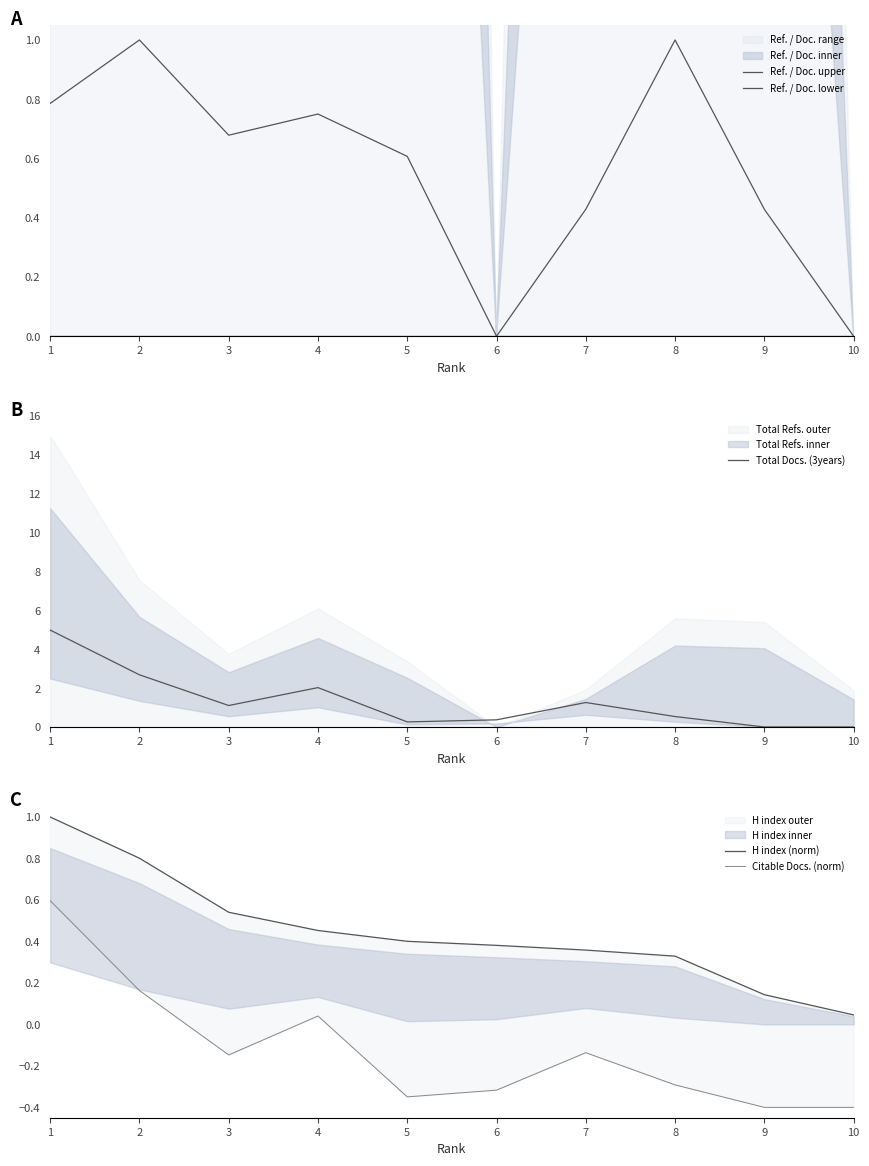

How many lines are shown in the chart?

5